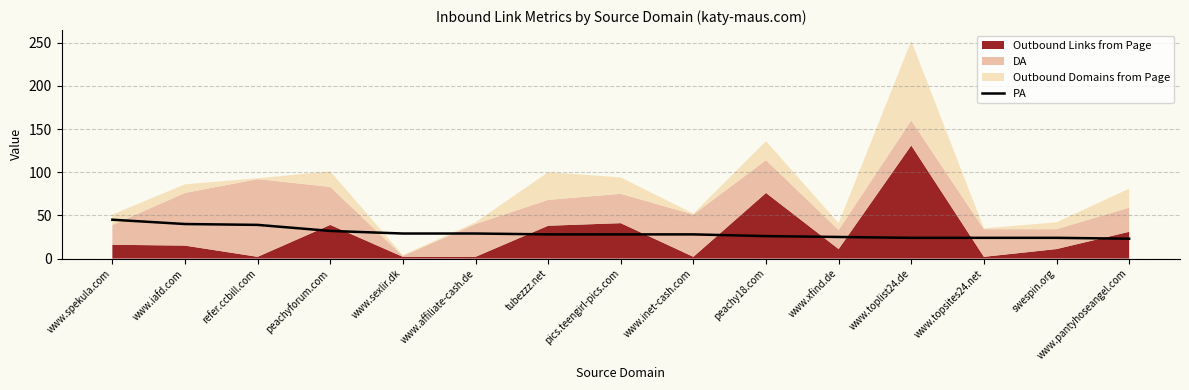

Which has a higher value, www.toplist24.de or refer.ccbill.com?

refer.ccbill.com